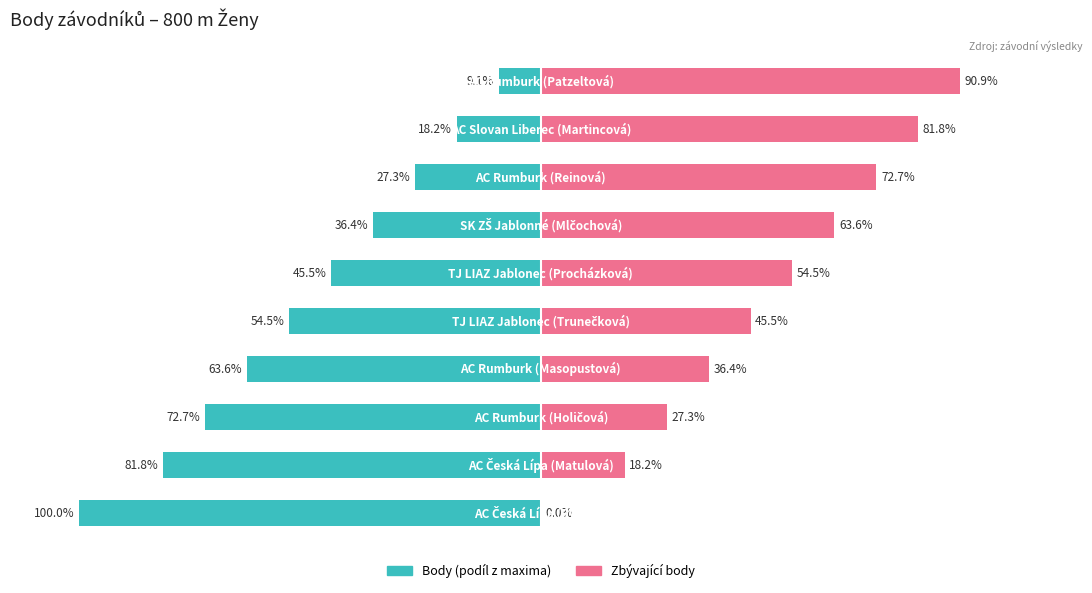

What is the sum of all Body (podíl z maxima) values?

-509.1